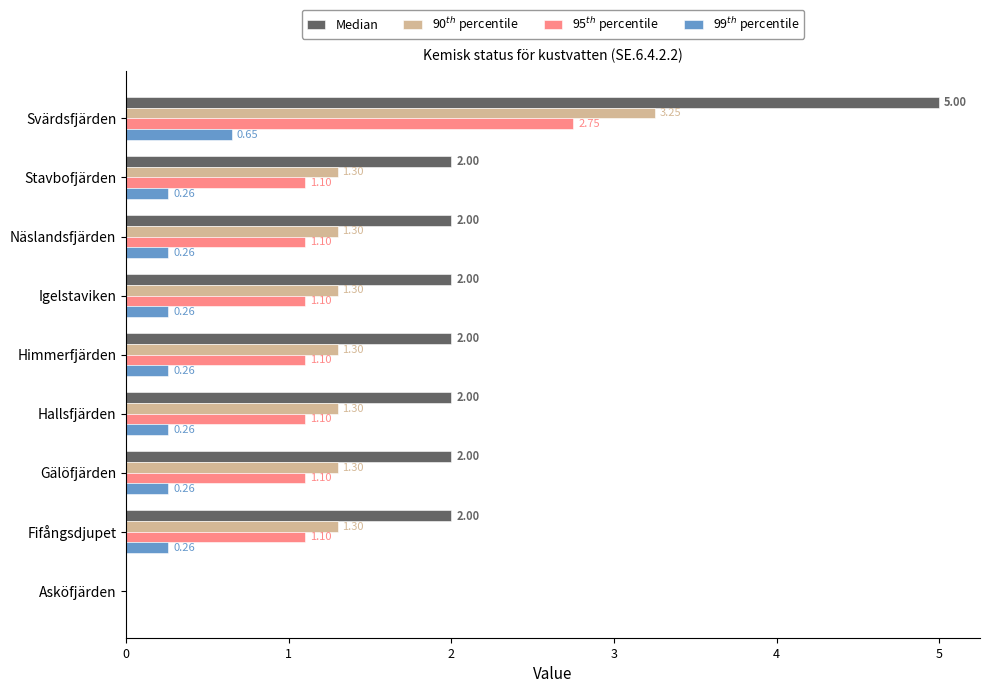

What is the total value across all series at Gälöfjärden?

4.7